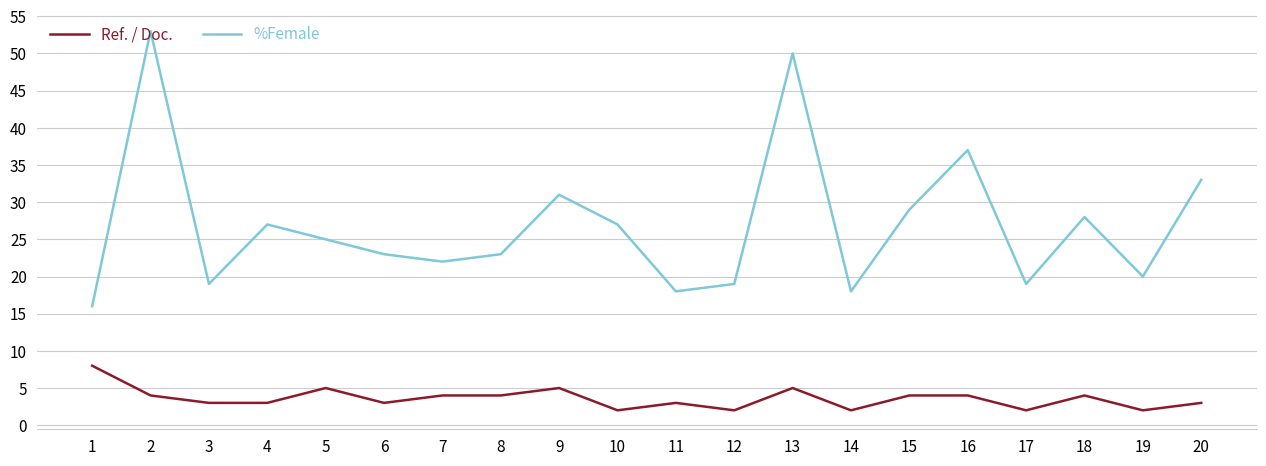

At which category does the chart reach its peak across all series?

2